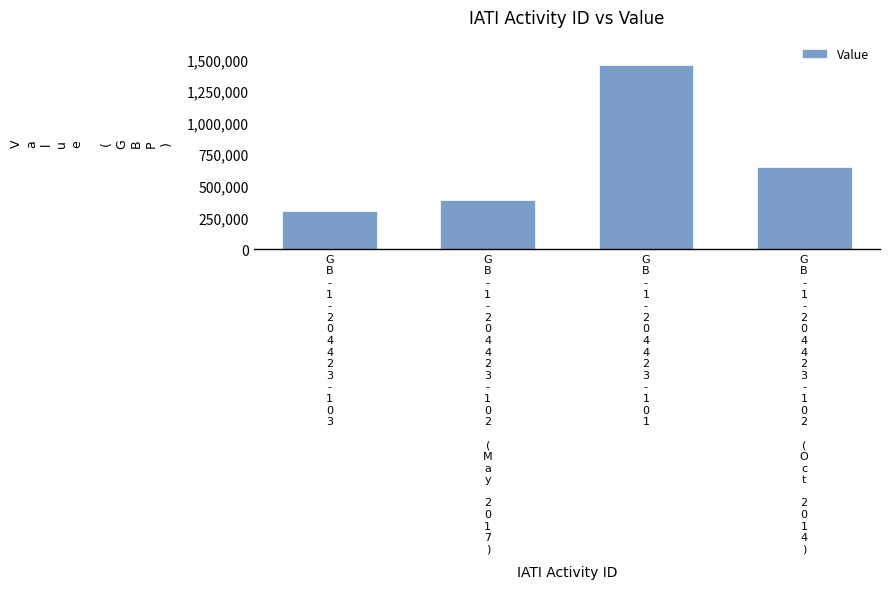

The chart shows a value of 547644 at G
B
-
1
-
2
0
4
4
2
3
-
1
0
2
 
(
M
a
y
 
2
0
1
7
). True or false?

False